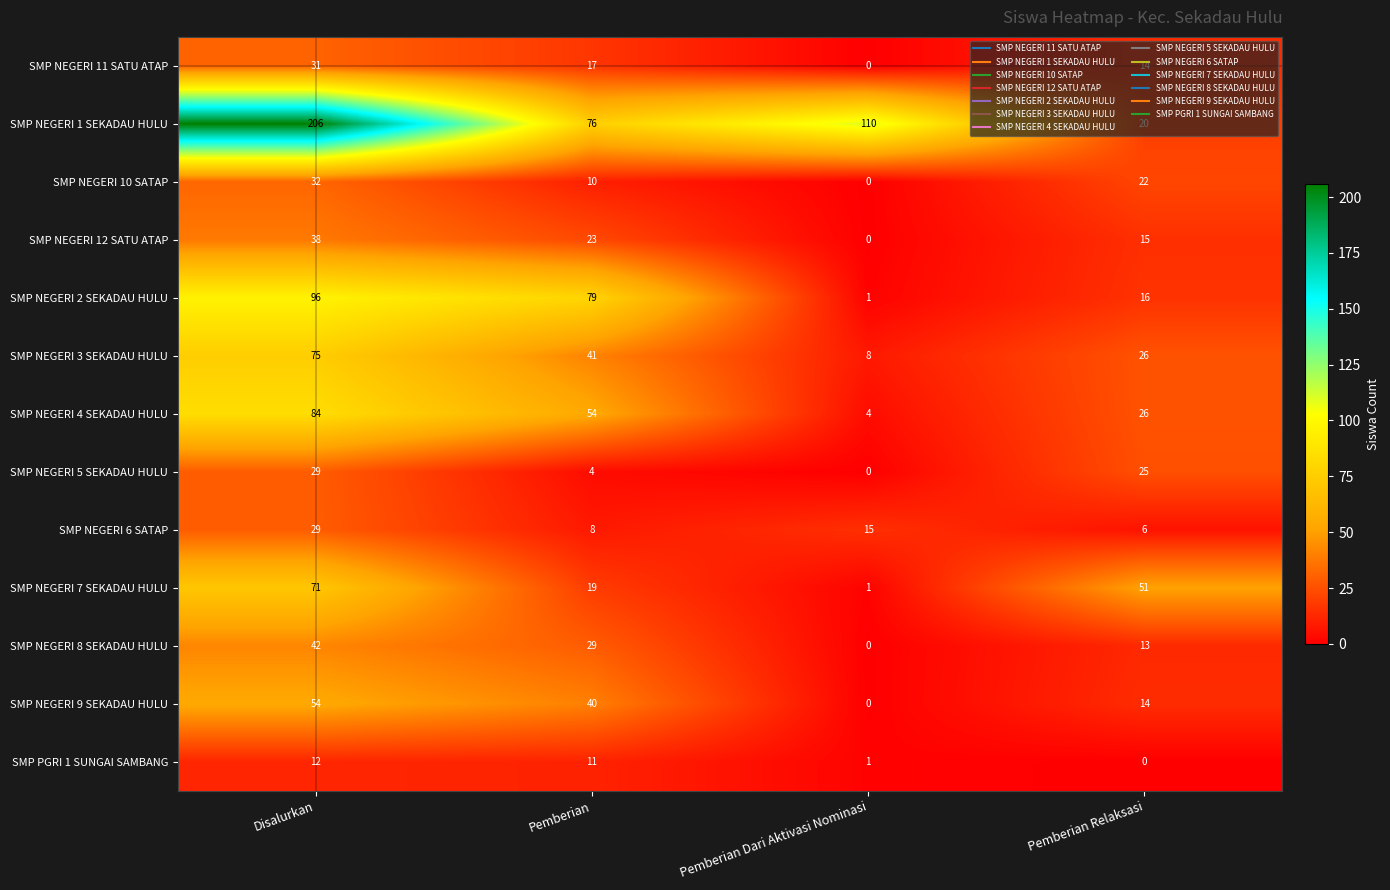

What is the difference between the maximum and minimum values in the SMP PGRI 1 SUNGAI SAMBANG series?

12